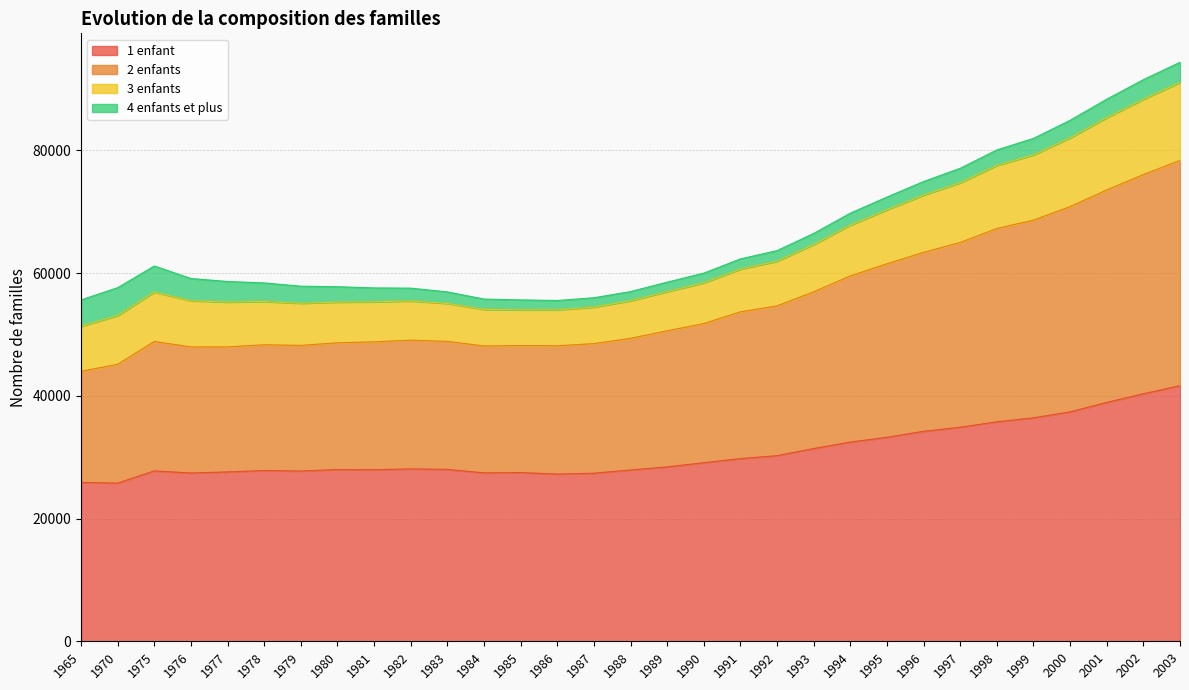

The value of 1 enfant at 1975 is 16334. True or false?

False